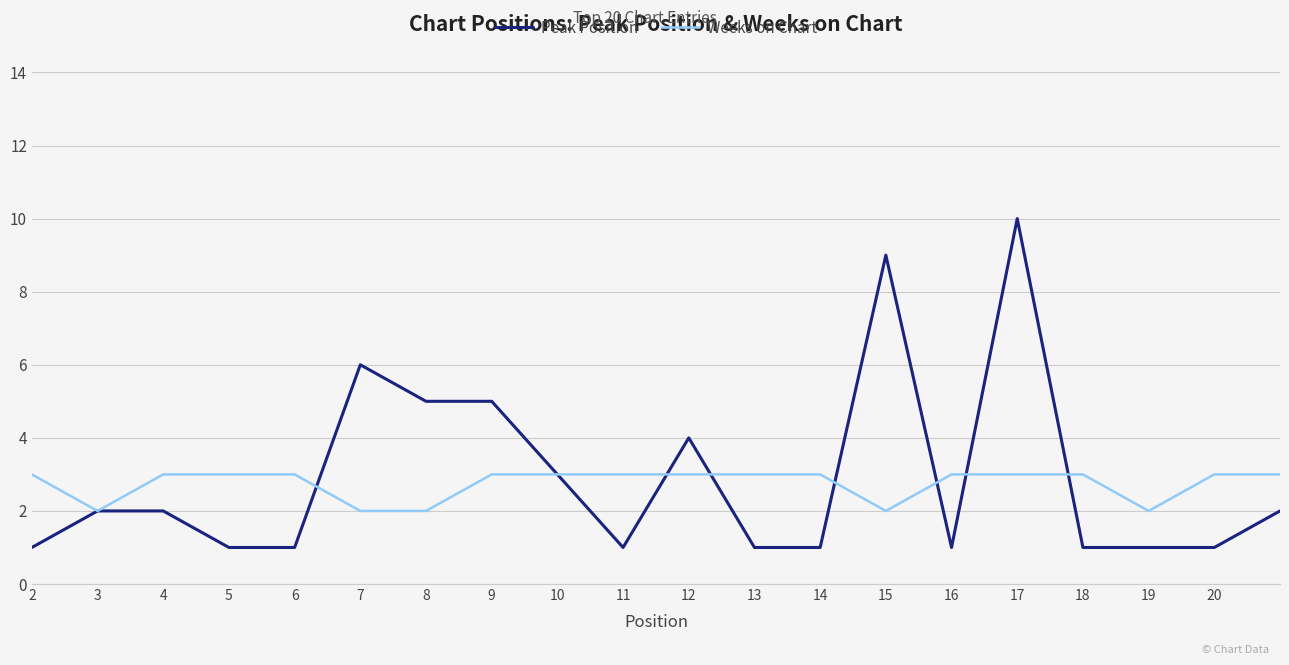

Rank the series by their maximum value, from highest to lowest.

Peak Position, Weeks on Chart